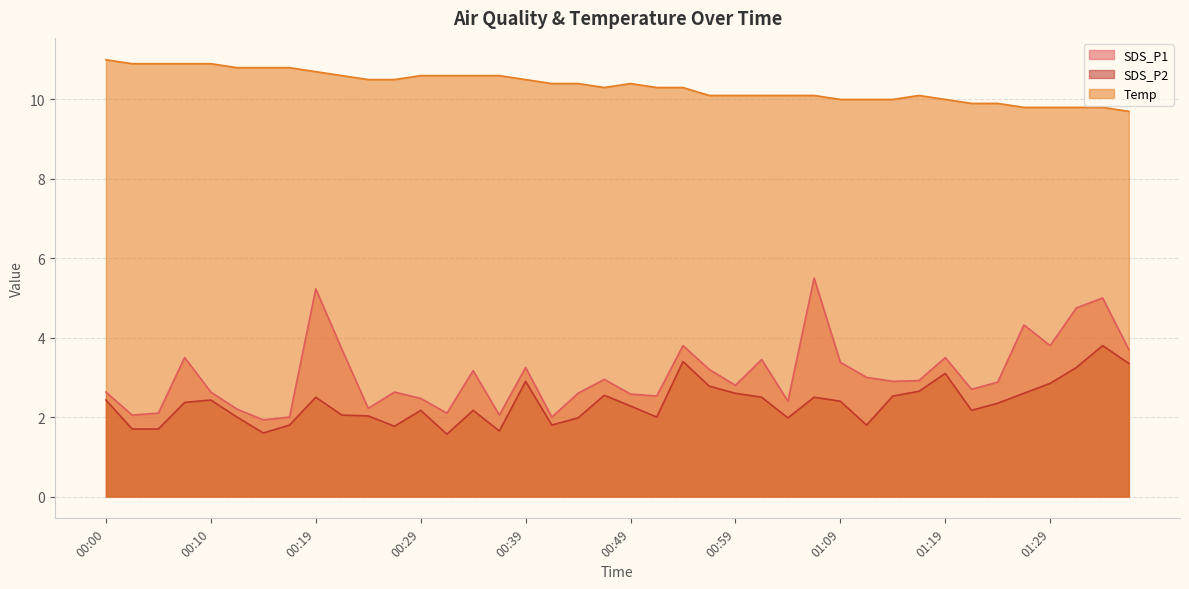

What is the highest value of the SDS_P2 series?

3.8